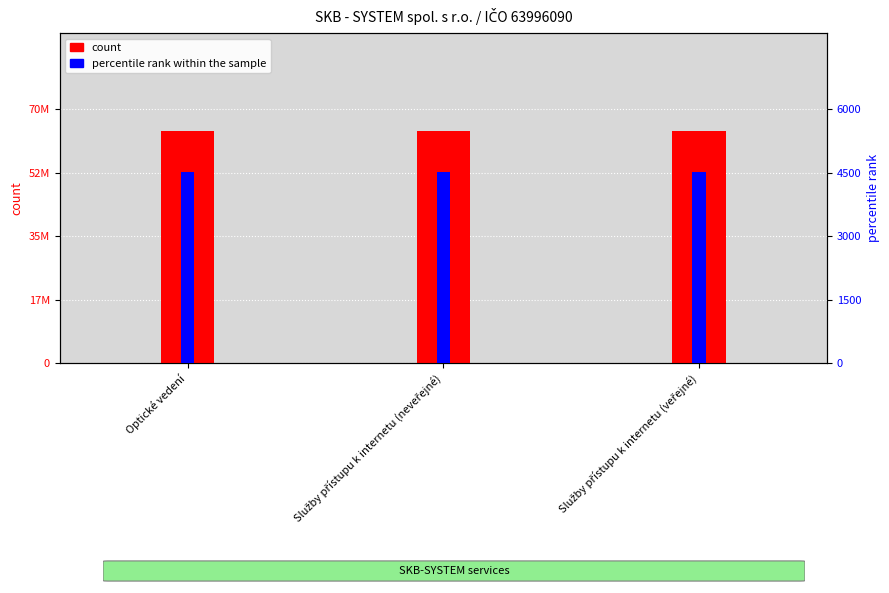

List the series in order of their peak value, lowest first.

percentile rank within the sample, count